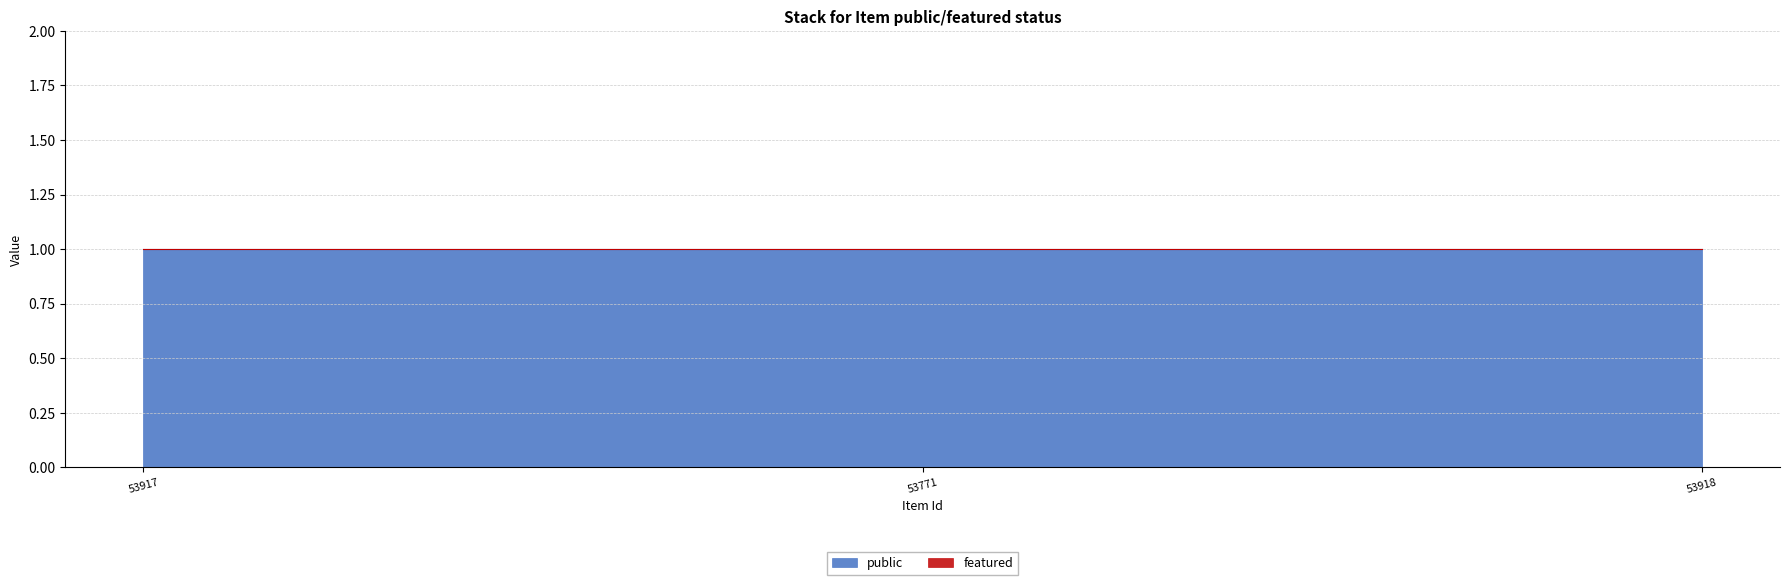

Which series has the largest range (max minus min)?

public